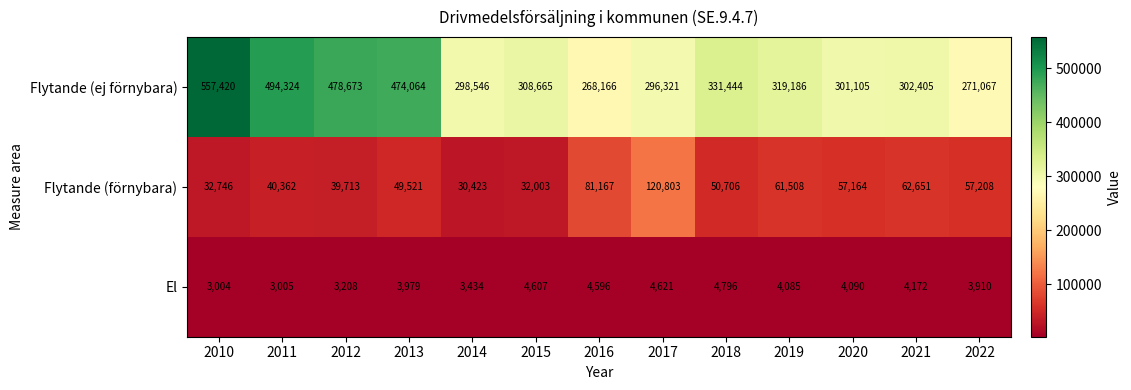

What is the difference between the maximum and minimum values in the Flytande (ej förnybara) series?

289254